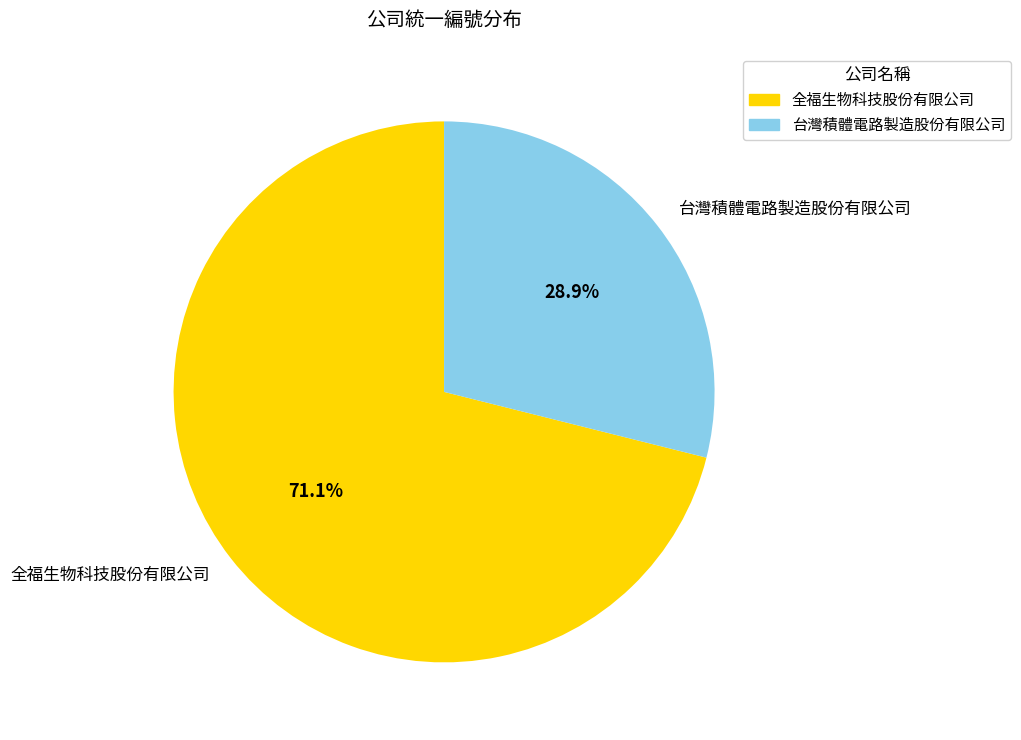

What is the ratio of the value at 台灣積體電路製造股份有限公司 to the value at 全福生物科技股份有限公司?

0.4